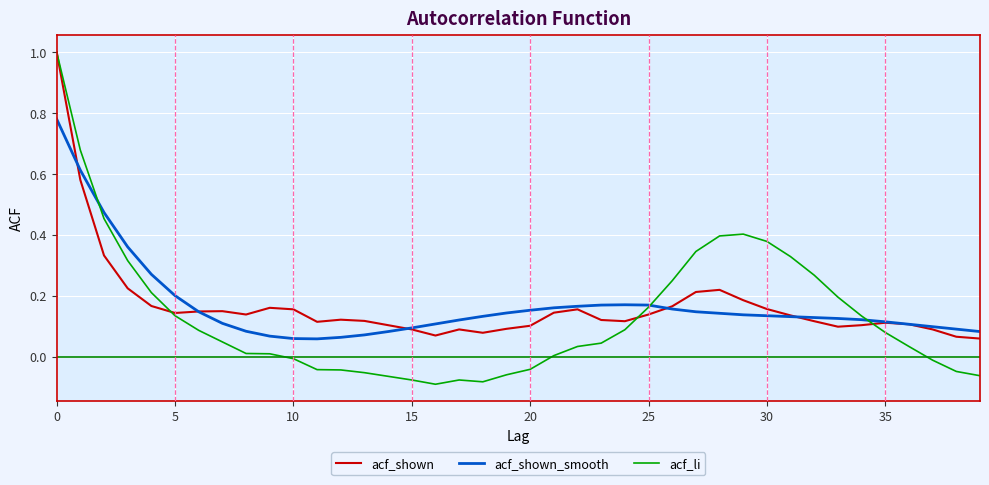

What is the maximum value shown in the chart?

1.0